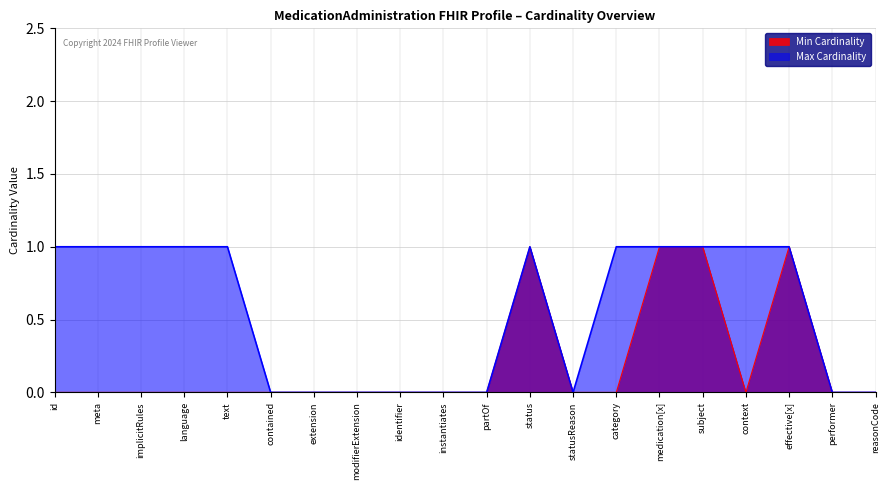

What position from the right is contained?

15